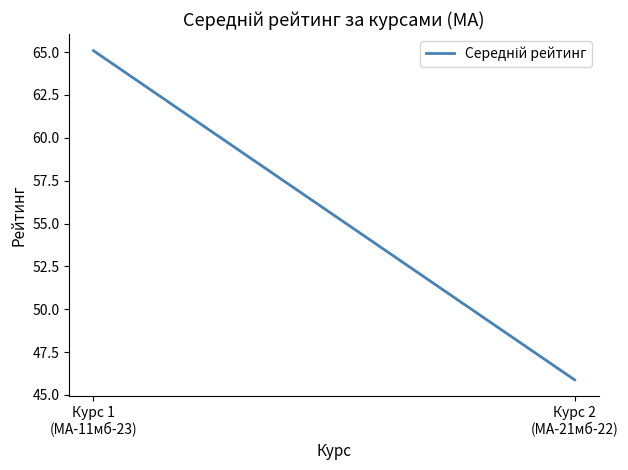

Approximately how many times larger is the value at Курс 1
(МА-11мб-23) compared to Курс 2
(МА-21мб-22)?

1.4